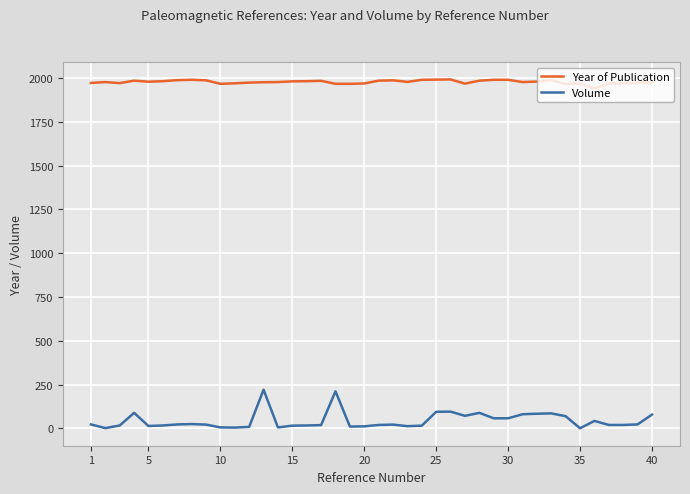

Rank the series by their maximum value, from lowest to highest.

Volume, Year of Publication